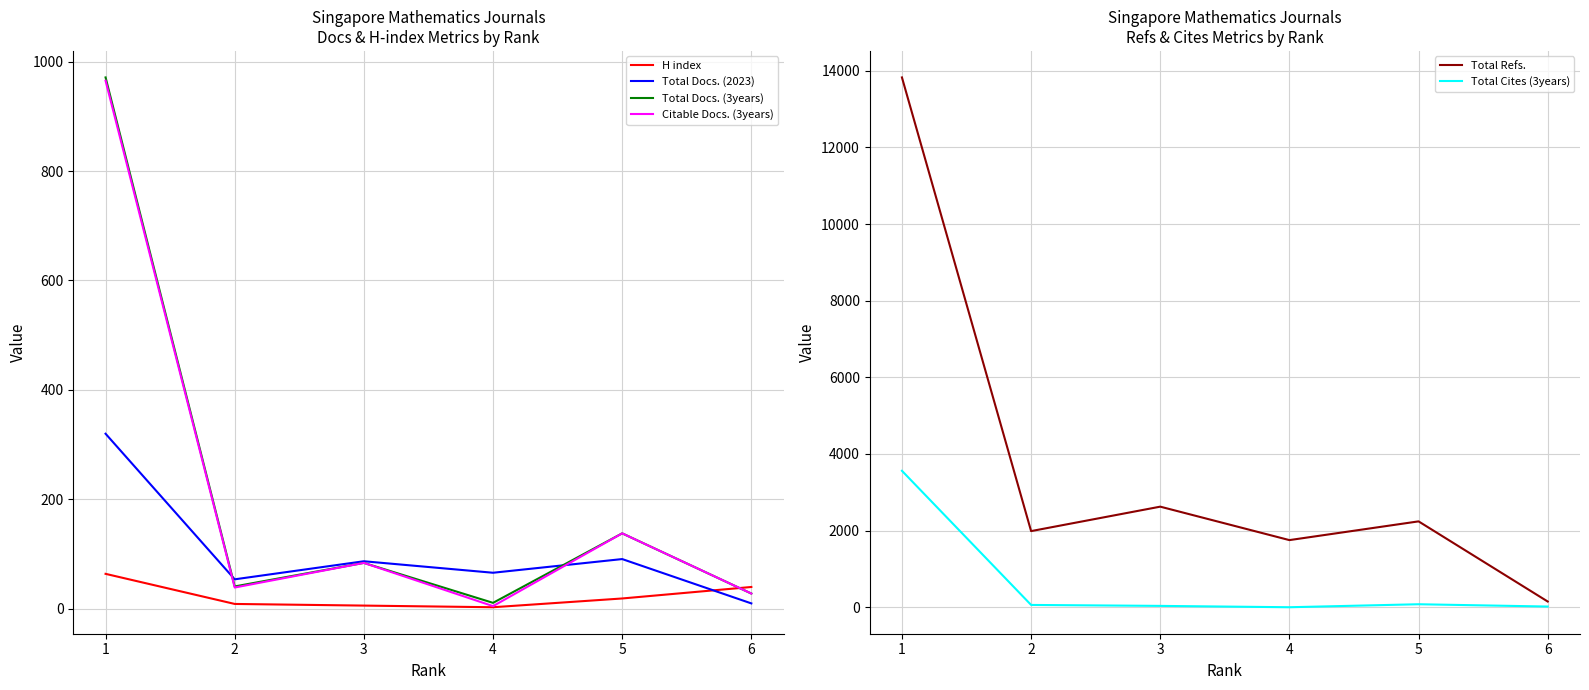

Reading left to right, list all the values displayed in this chart.

H index: 64	9	6	3	19	40
Total Docs. (2023): 320	54	87	66	91	10
Total Docs. (3years): 971	41	84	11	138	28
Citable Docs. (3years): 965	39	84	5	138	28
Total Refs.: 13828	1987	2625	1752	2241	149
Total Cites (3years): 3561	60	35	0	78	18